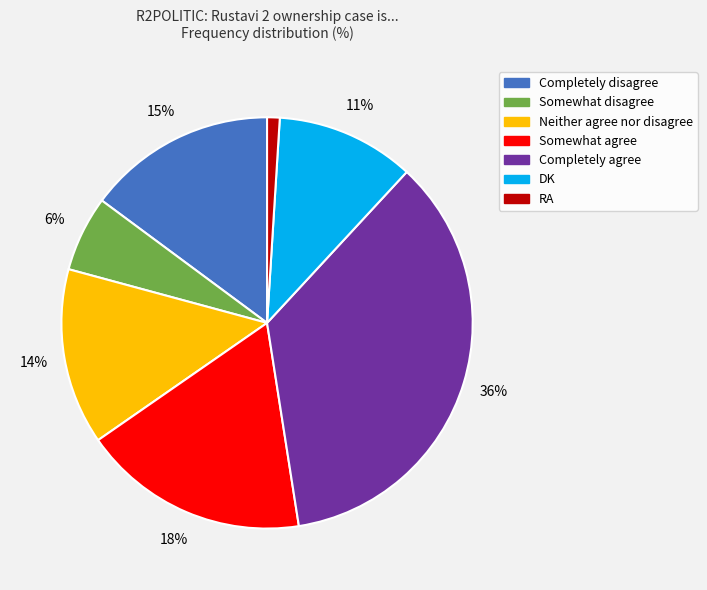

What percentage is the Somewhat disagree slice, to the nearest percent?

6%